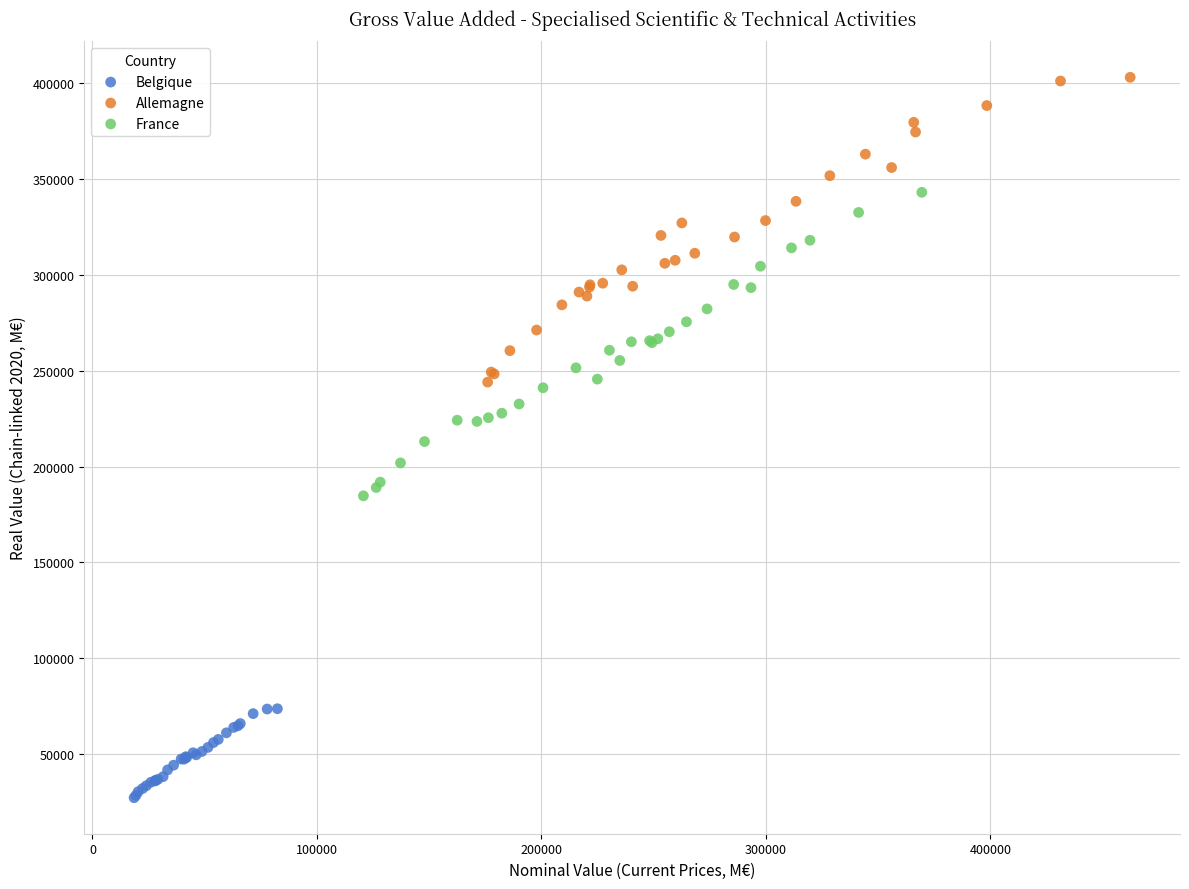

Which series has the widest spread of Y values?

Allemagne